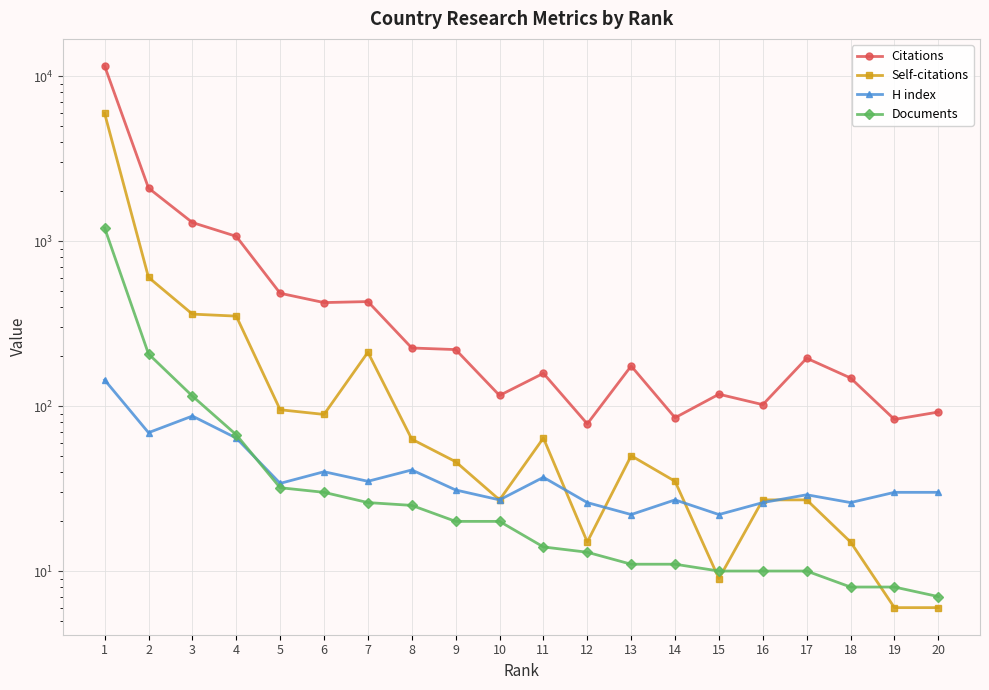

In Self-citations, how many points are higher than both neighbors (excluding endpoints)?

3